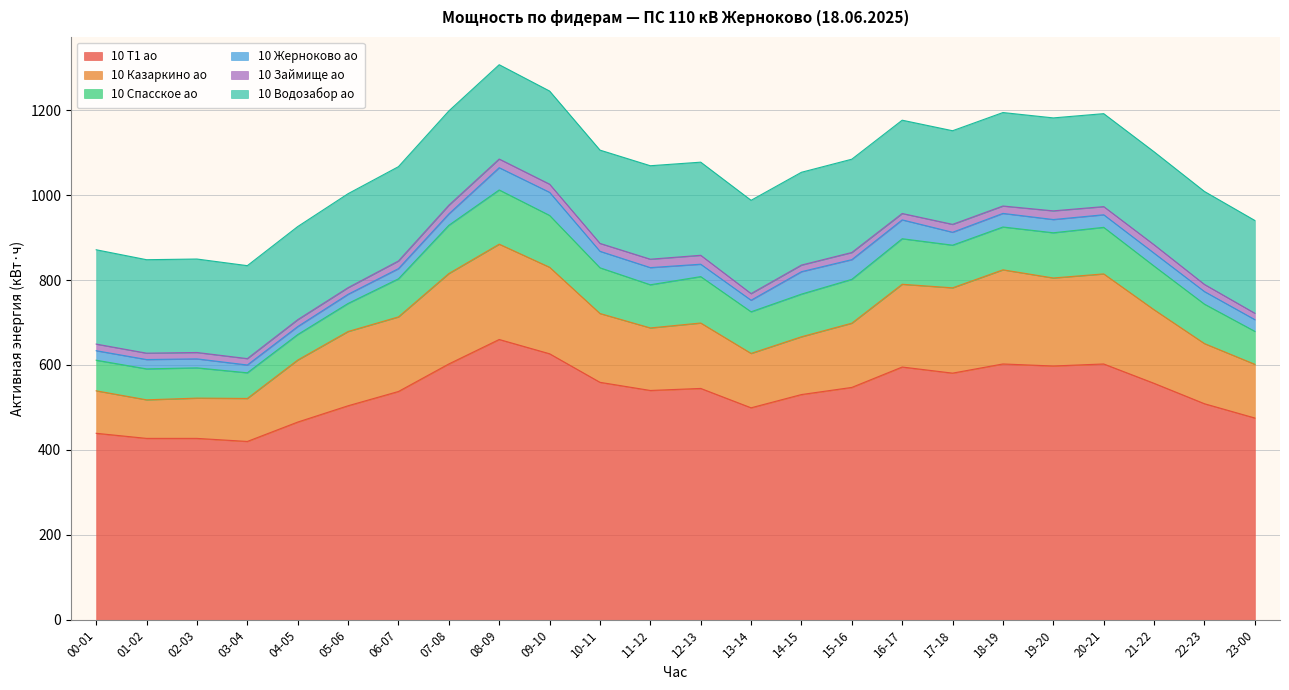

Rank the series at 17-18 from highest to lowest value.

10 T1 ао, 10 Водозабор ао, 10 Казаркино ао, 10 Спасское ао, 10 Жерноково ао, 10 Займище ао